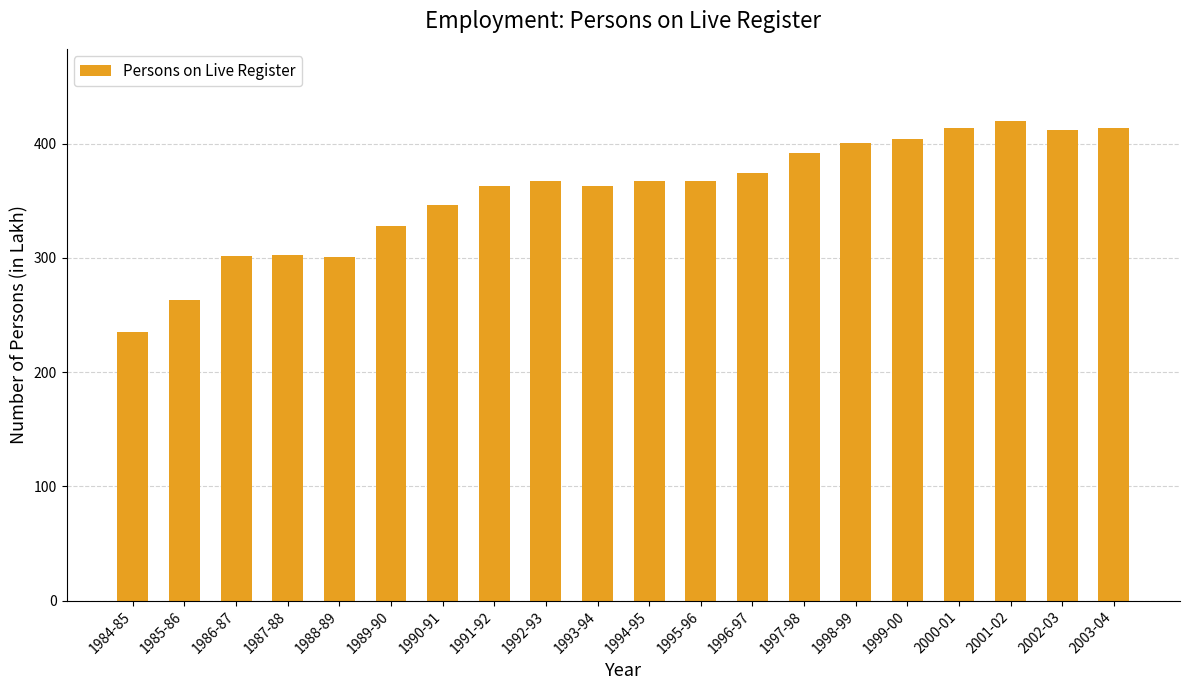

What is the value of the 20th bar from the left?

413.9